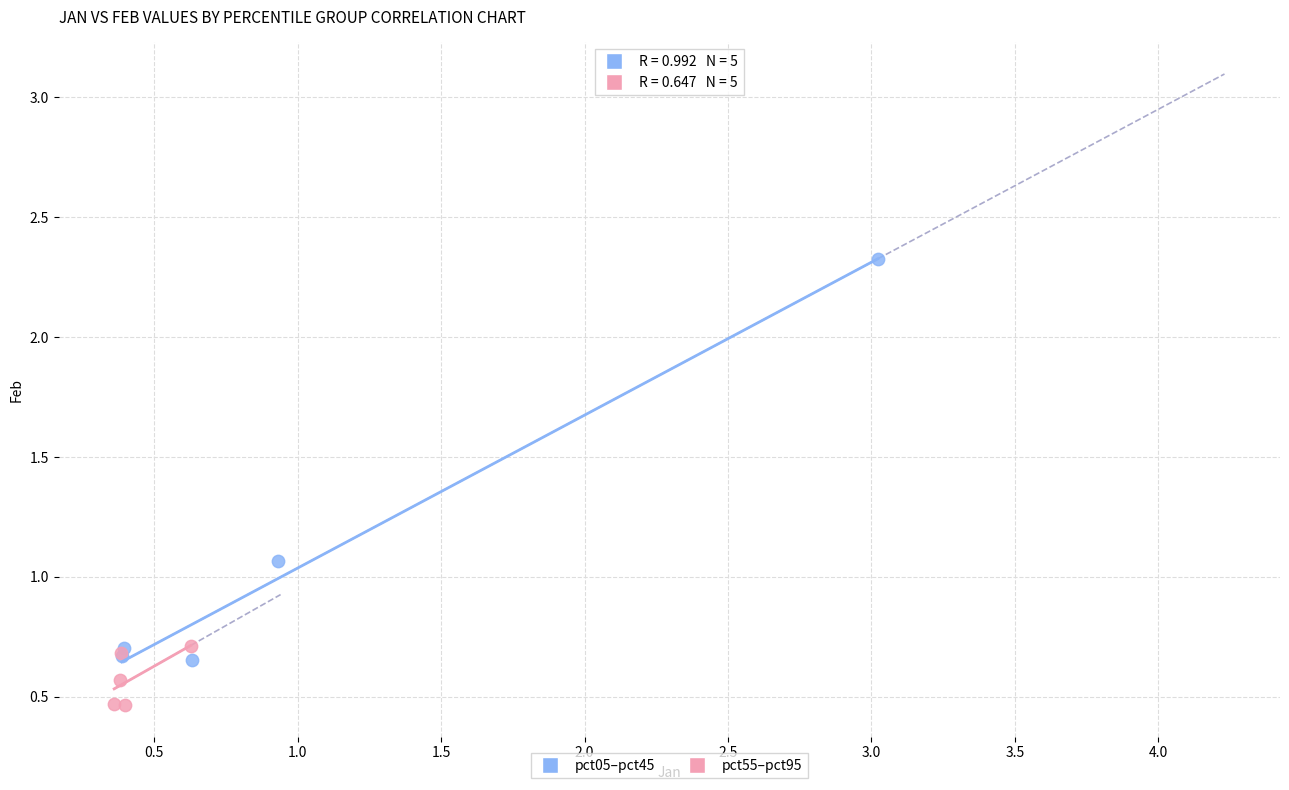

Which series has the widest spread of Y values?

pct05–pct45